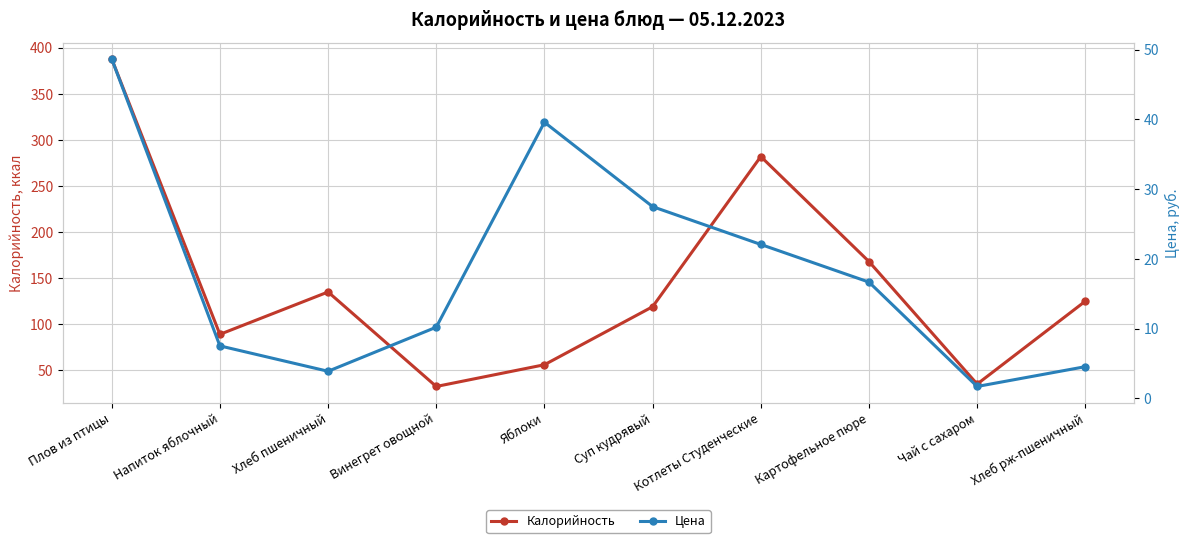

Count the number of categories in the chart.

10